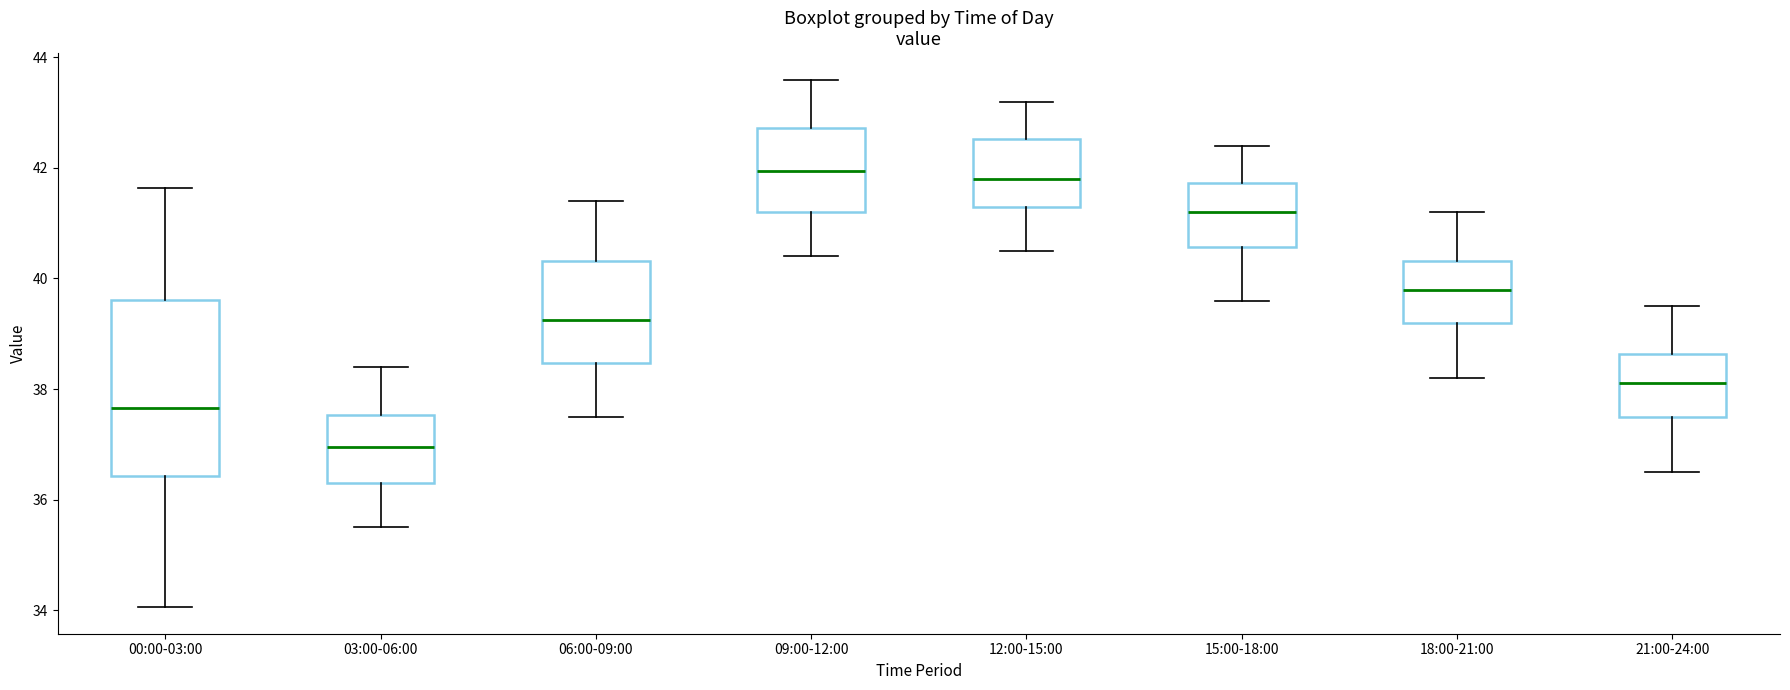

Which box is the tallest, from its lower edge to its upper edge?

00:00-03:00